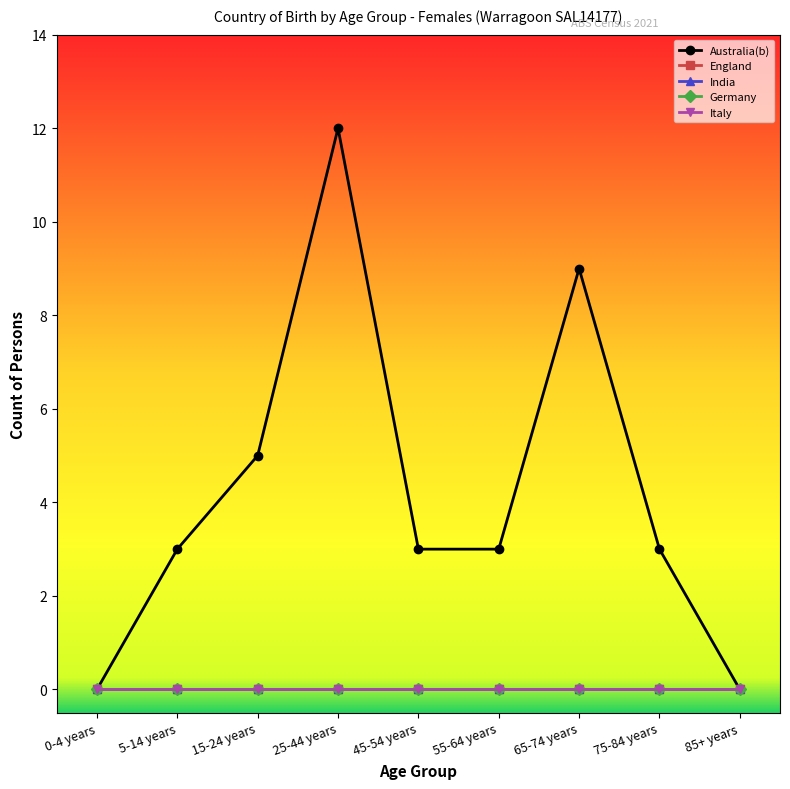

What is the difference between the Australia(b) values at 15-24 years and 45-54 years?

2